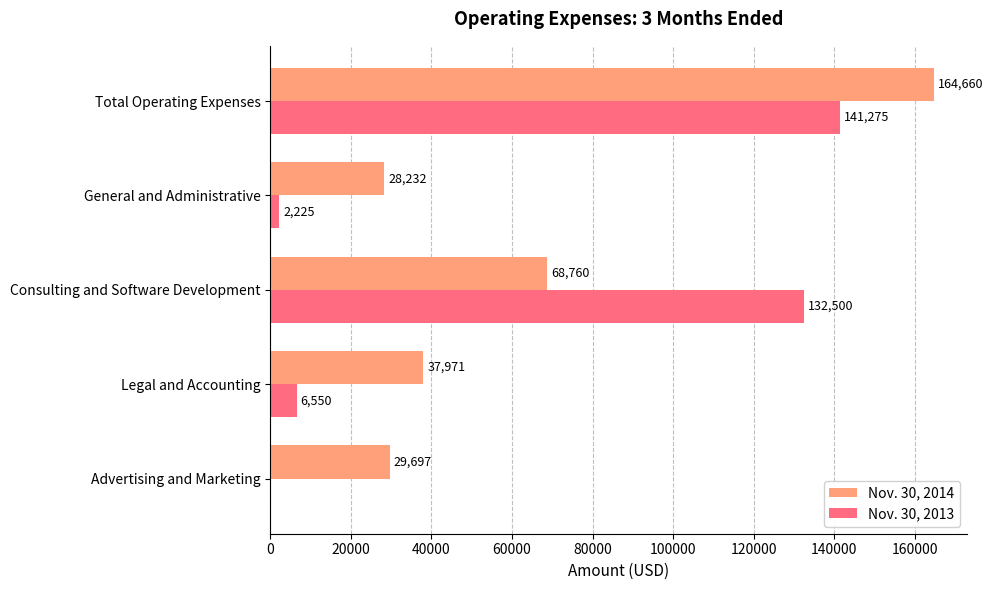

At which category is the sum across all series the highest?

Total Operating Expenses